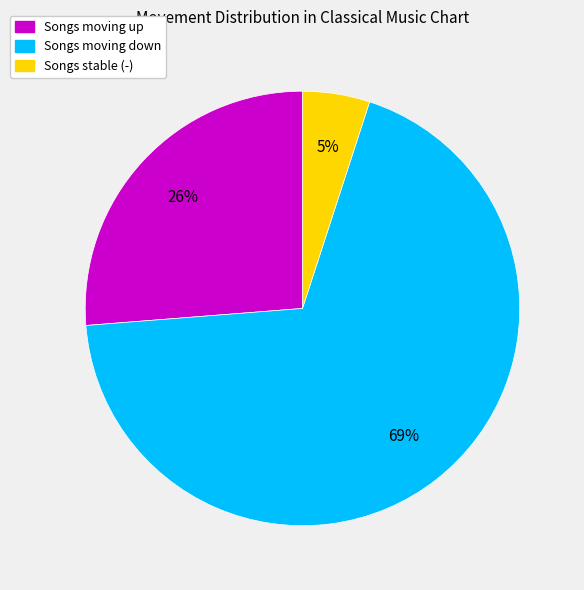

To the nearest percent, what is the difference between the Songs stable (-) and Songs moving down slice percentages?

64%